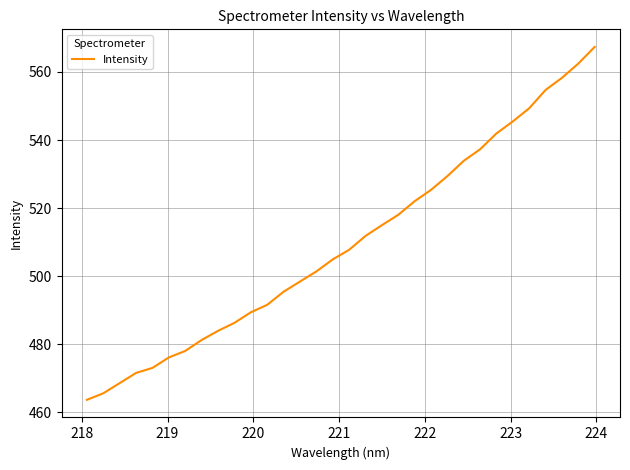

What is the minimum value shown in the chart?

463.7